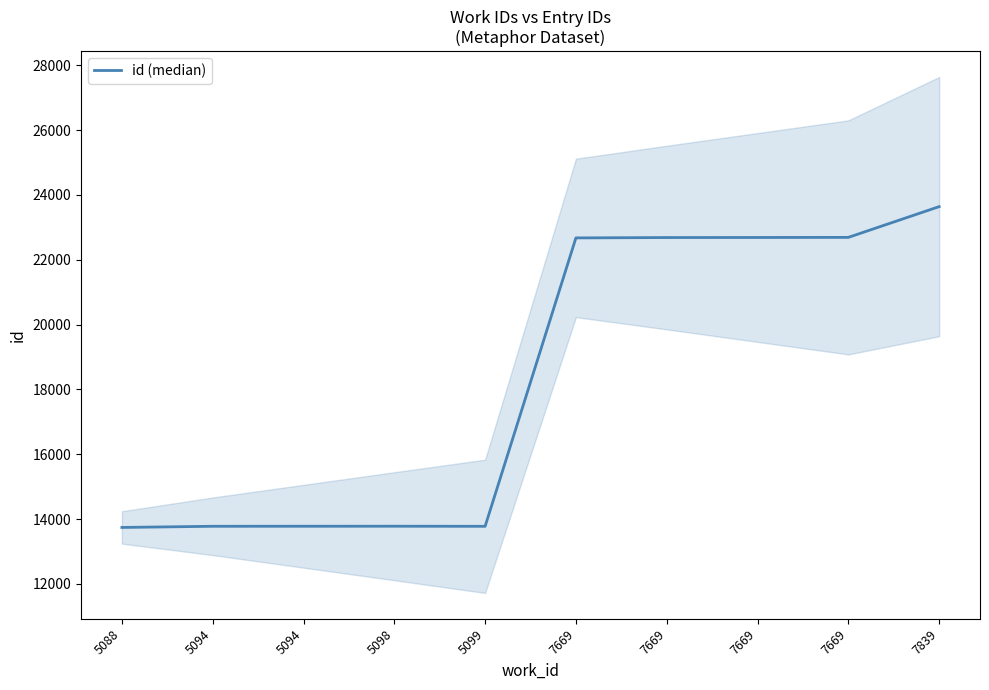

How many data points does each series have?

10